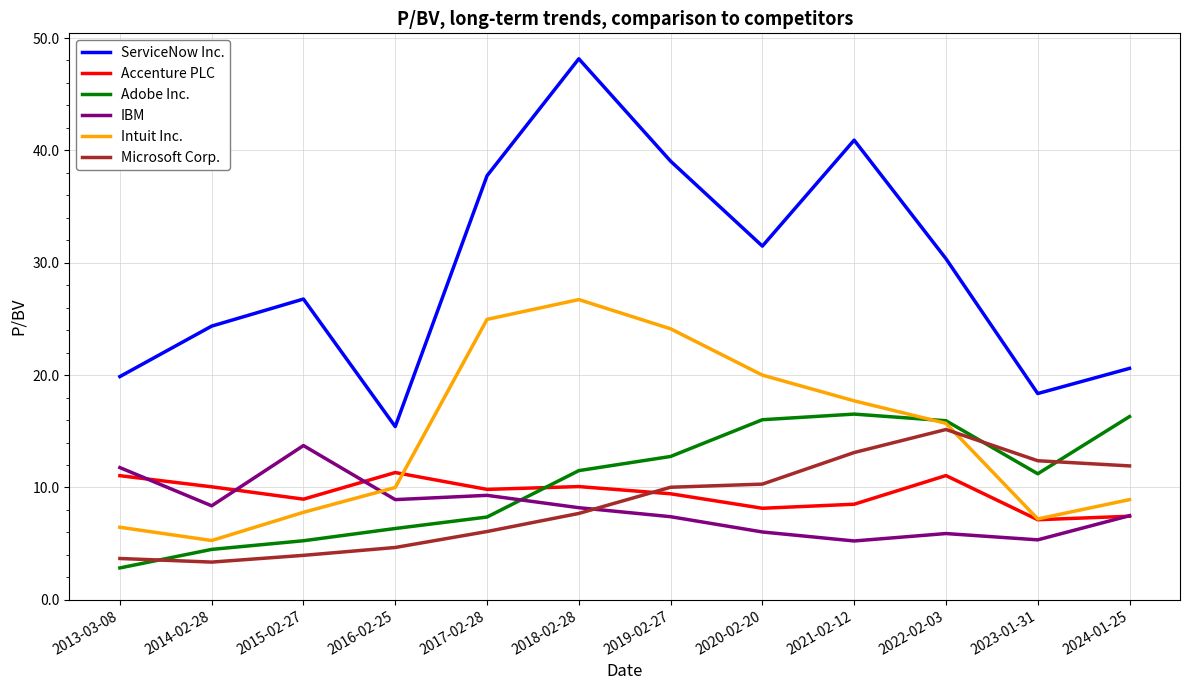

Which series has the largest total across all categories?

ServiceNow Inc.